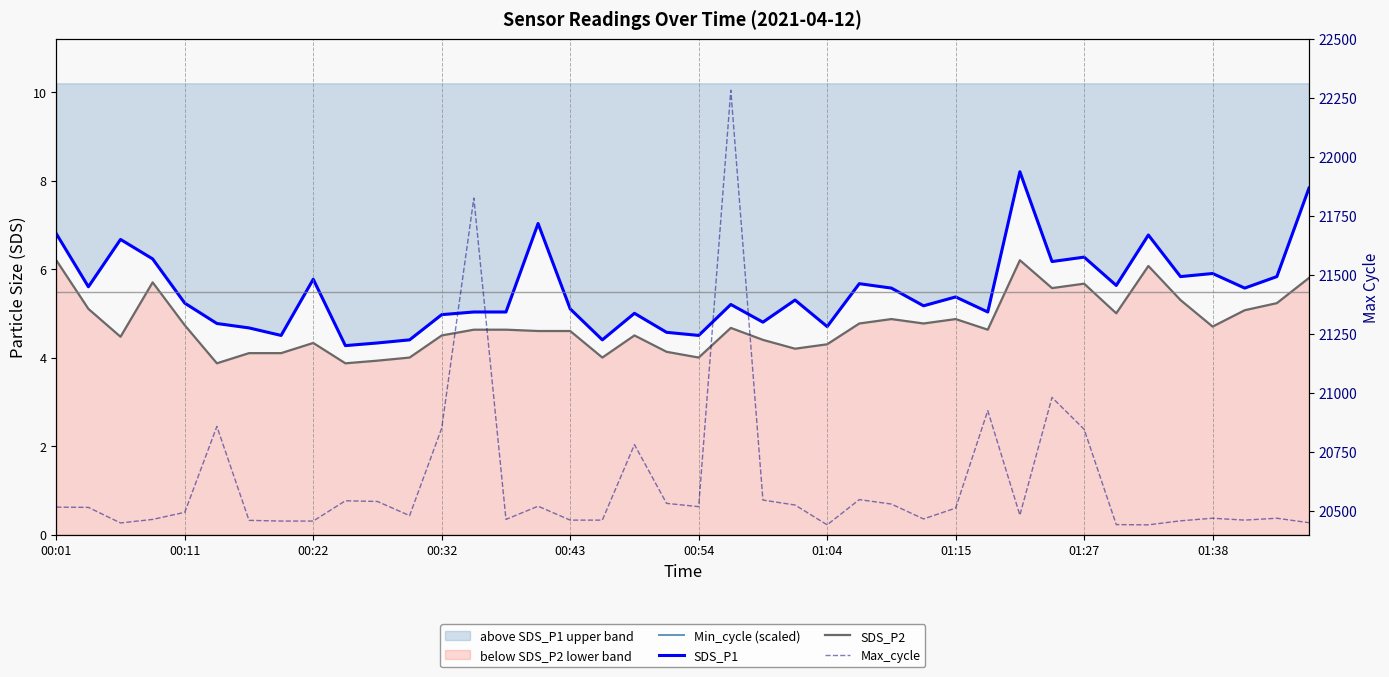

What is the sum of all SDS_P2 values?

190.1